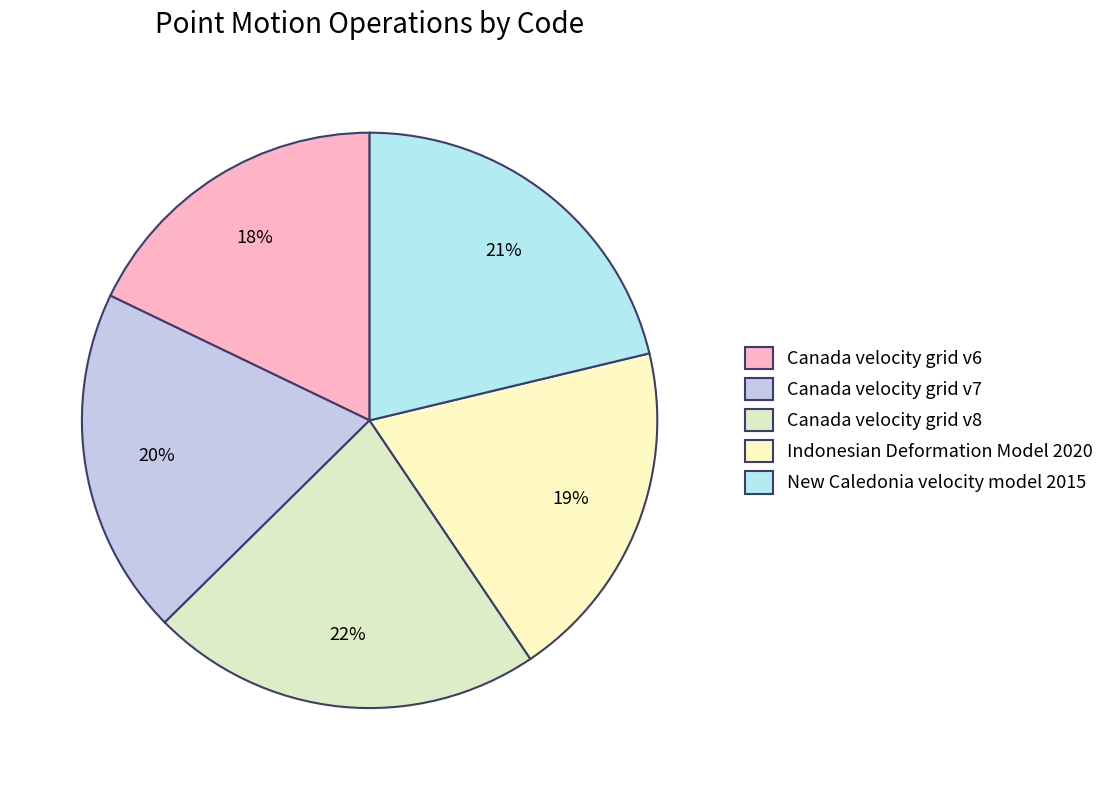

Is it true that Canada velocity grid v7 is 34% of the pie?

False